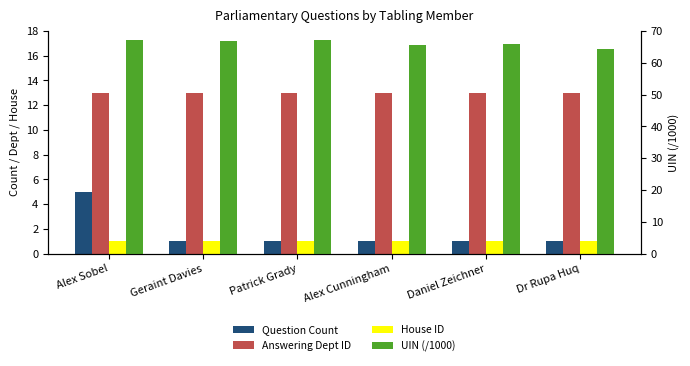

Does the chart contain stacked bars?

No